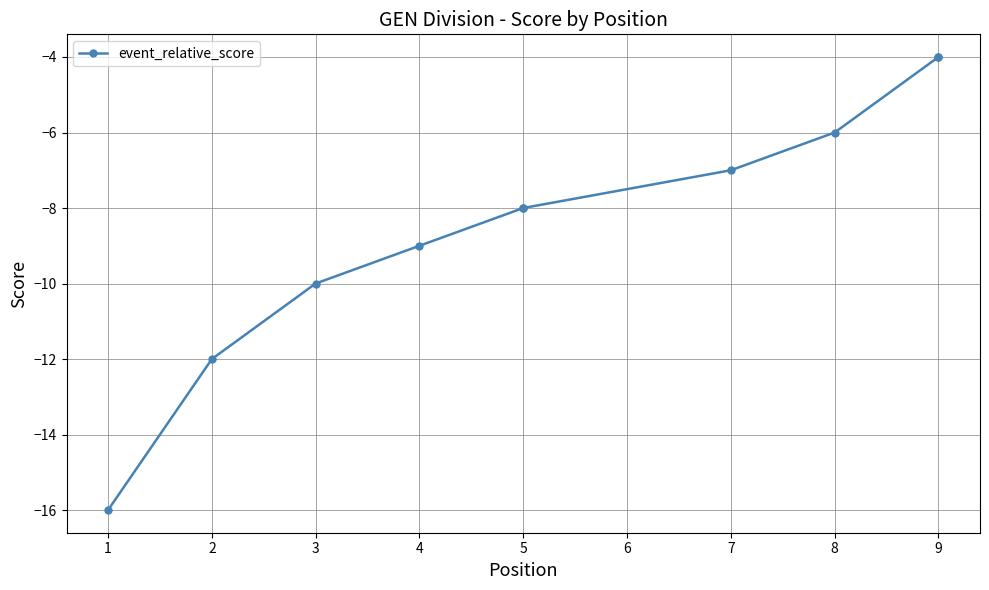

The value at 6 is -12. True or false?

False